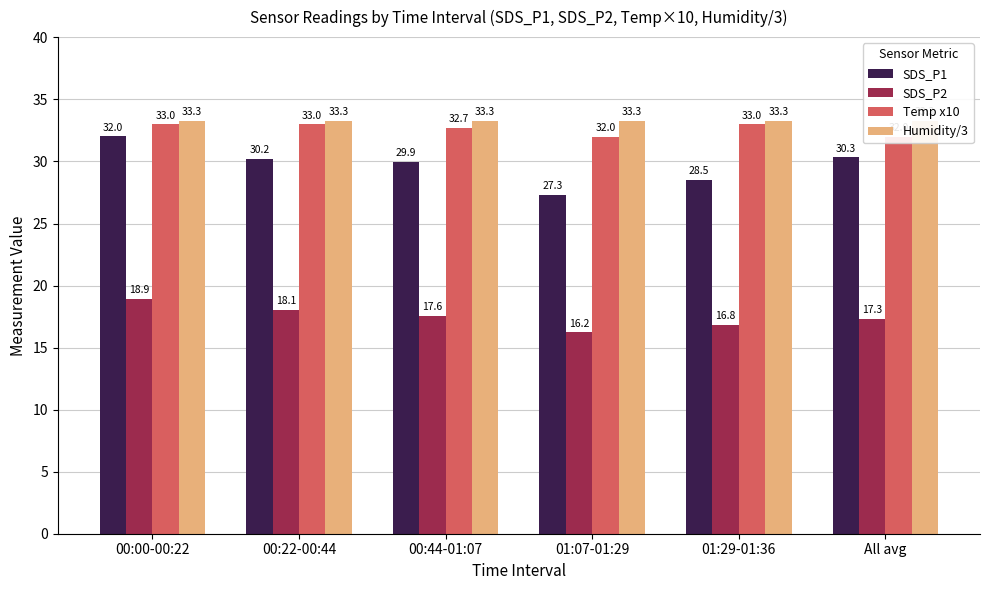

What is the maximum value for Temp x10?

33.0